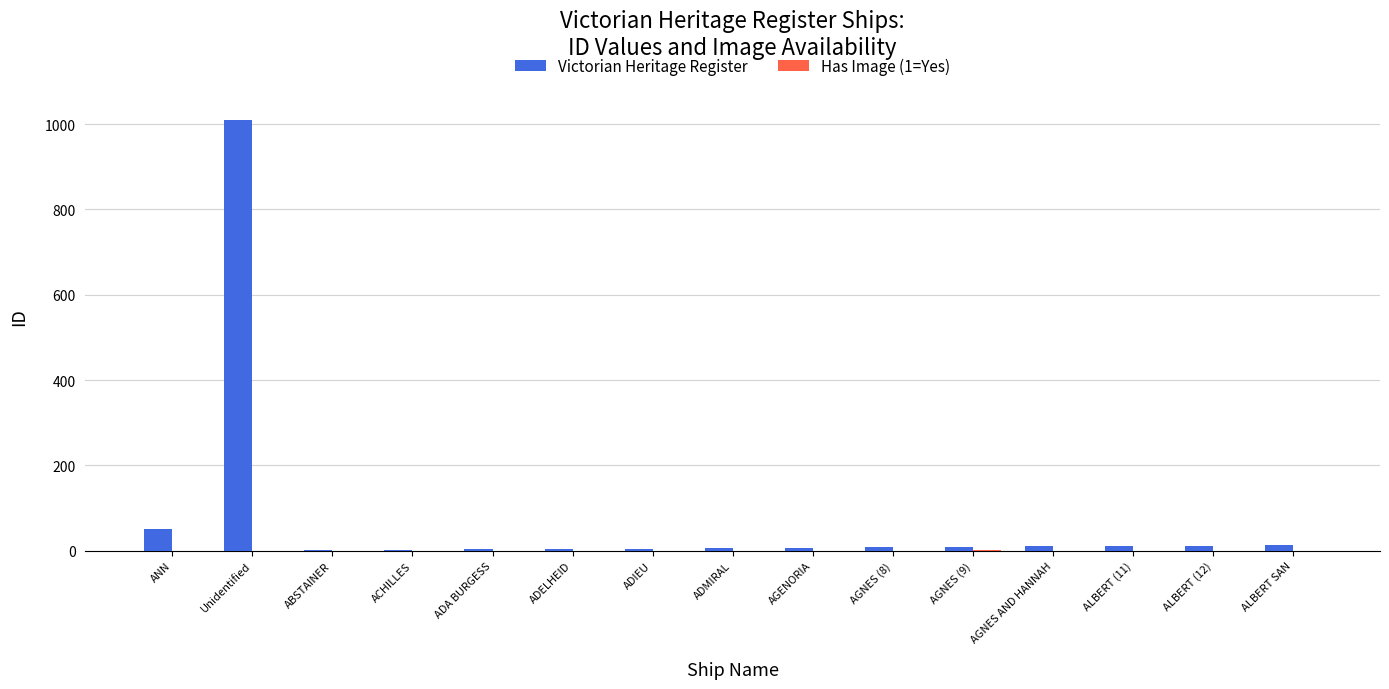

Where is Victorian Heritage Register nearest to the value 505?

ANN